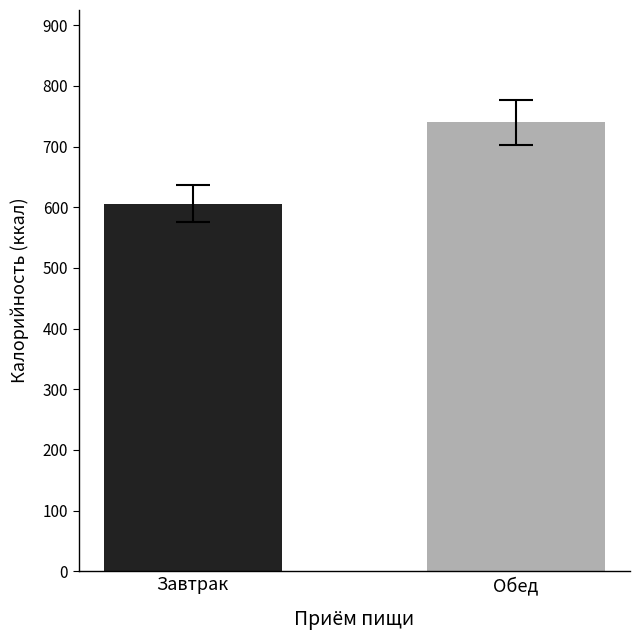

List the labels in order of value, largest first.

Обед, Завтрак